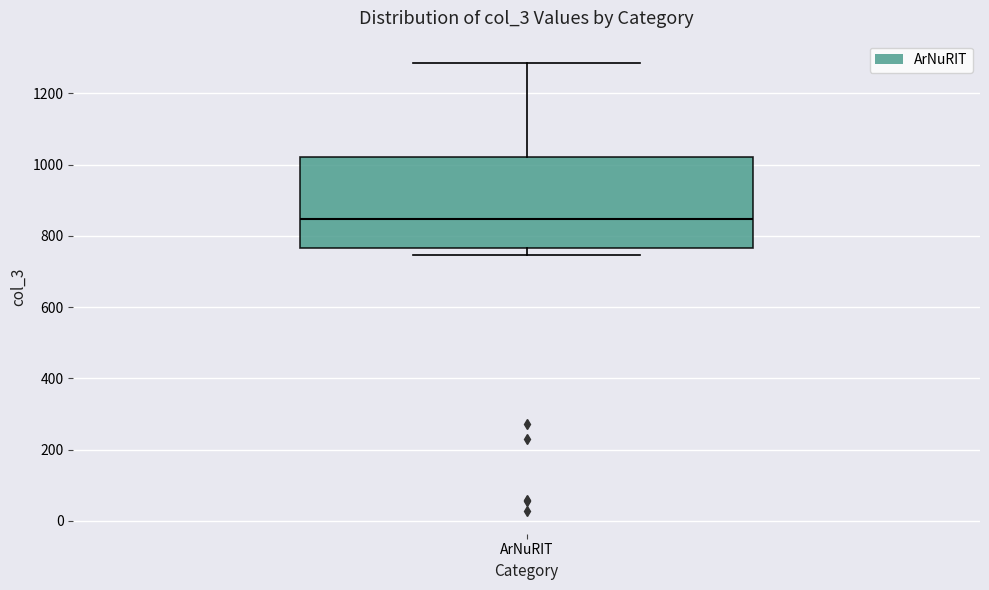

Where does the upper whisker of the box for ArNuRIT end on the y-axis? The values are not printed on the chart, so give them approximately, as read against the axis.

1280